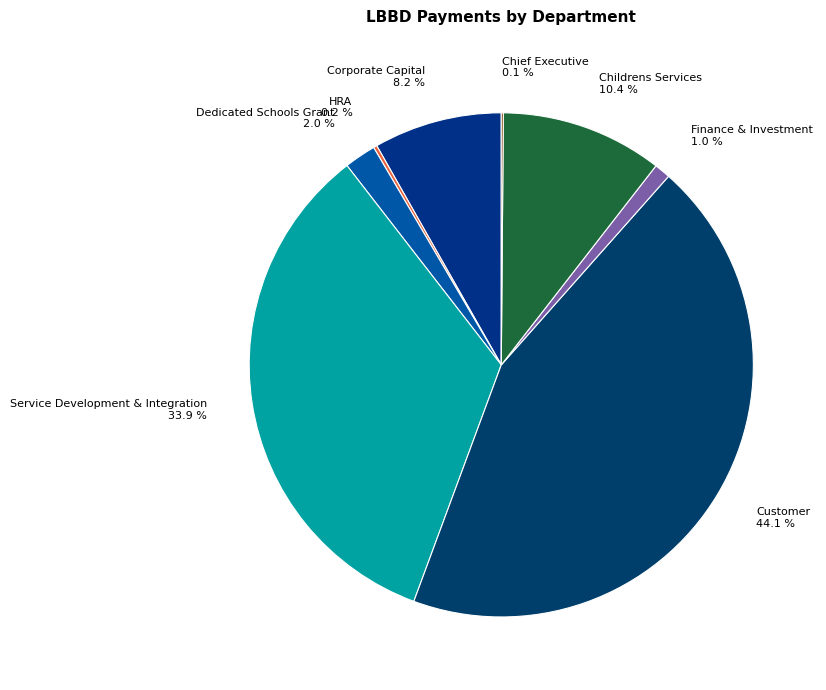

Does any single category account for the majority?

No